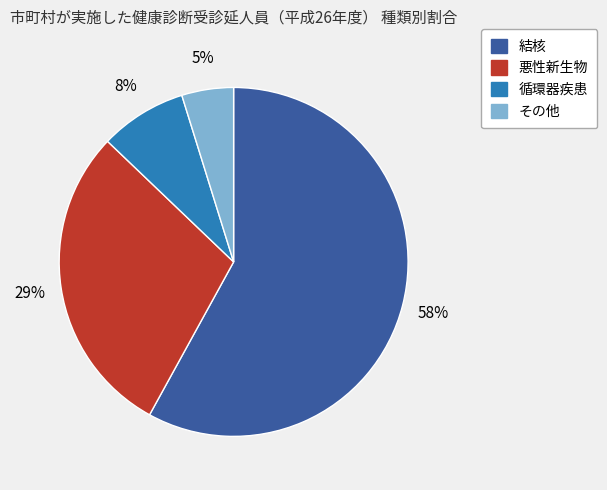

Between その他 and 悪性新生物, which is larger?

悪性新生物